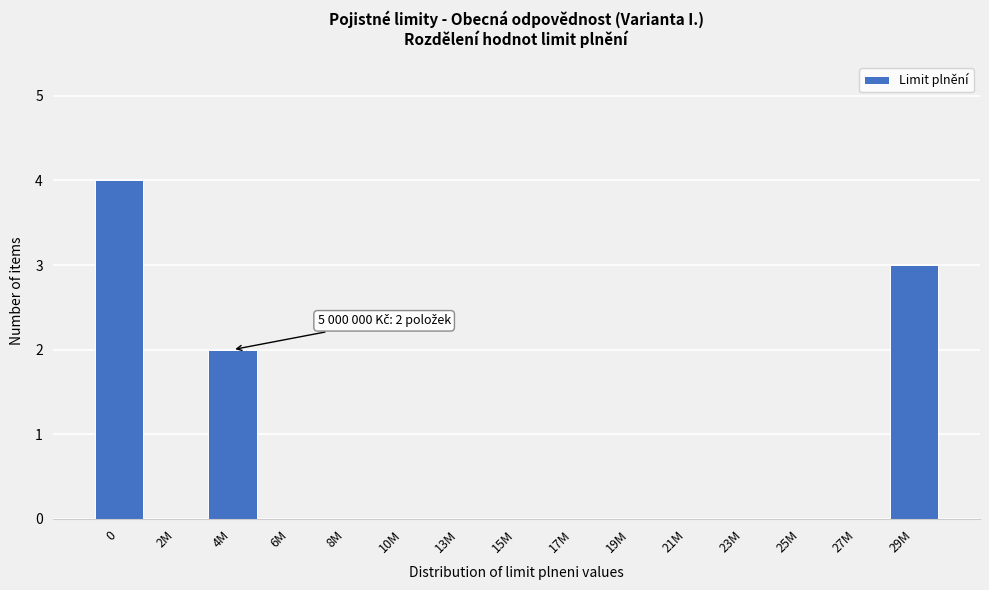

Reading right to left, what are all the values shown in this chart?

29M=3	27M=0	25M=0	23M=0	21M=0	19M=0	17M=0	15M=0	13M=0	10M=0	8M=0	6M=0	4M=2	2M=0	0=4